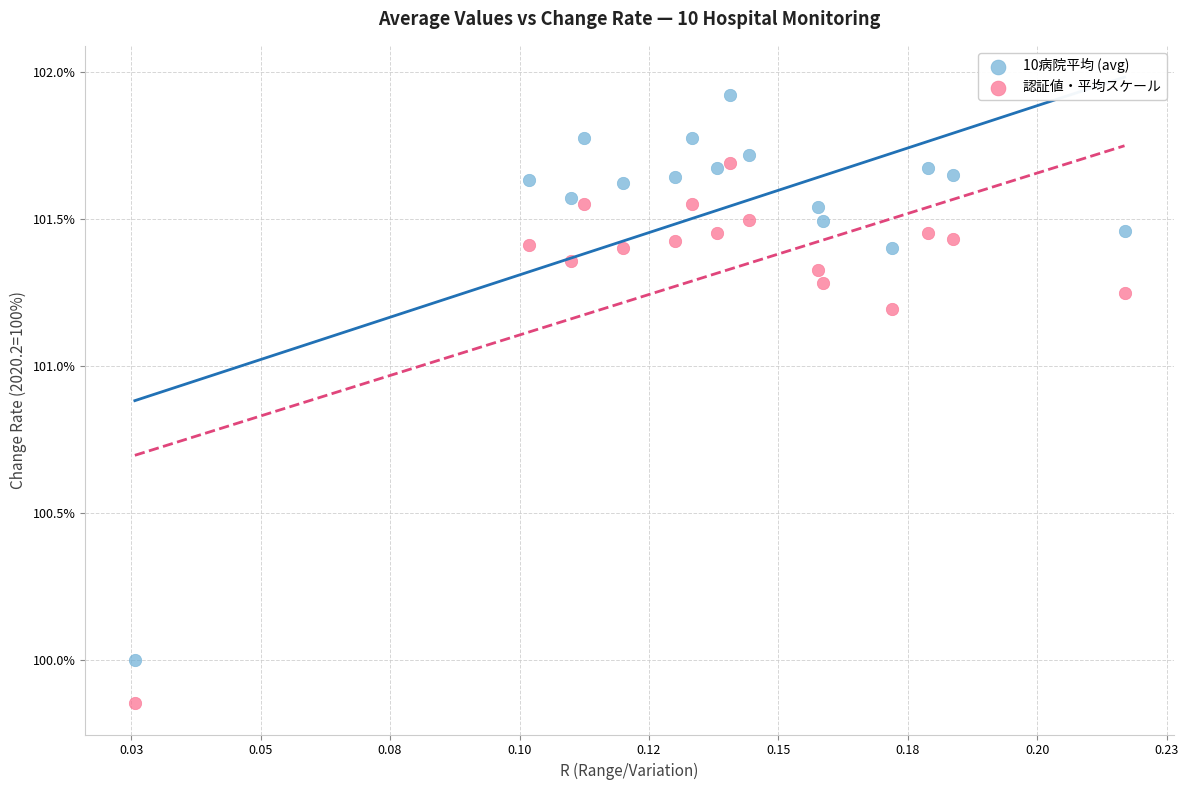

Which series reaches the minimum Y coordinate?

認証値・平均スケール